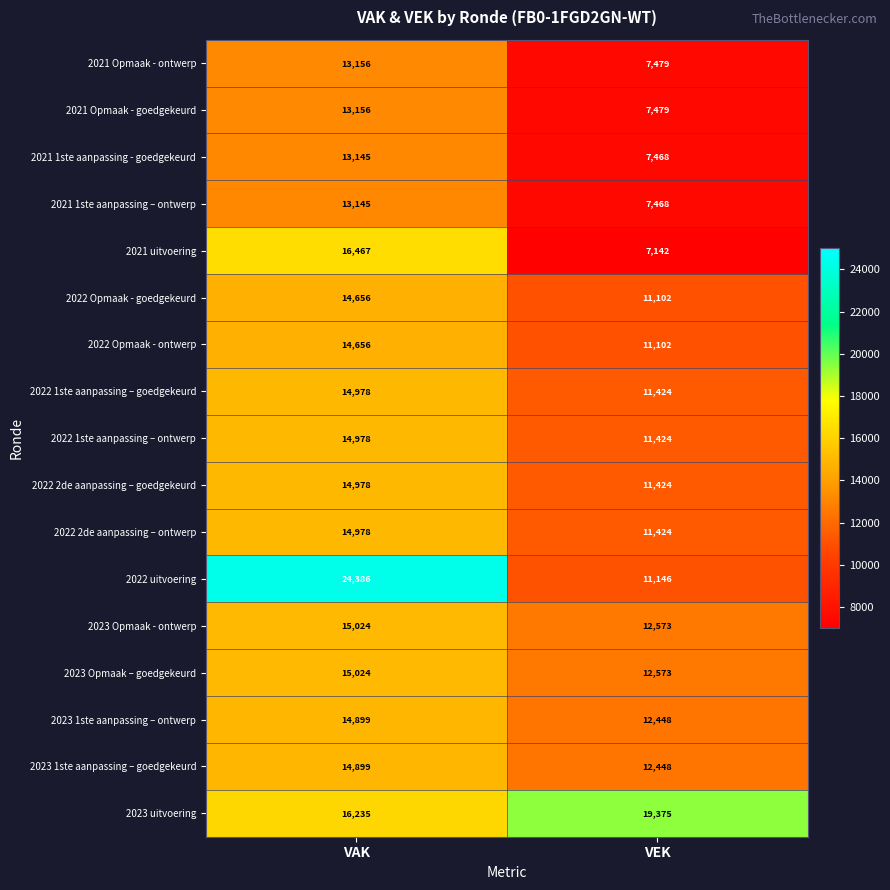

True or false: 2022 Opmaak - goedgekeurd has a value of 14656 at VAK.

True